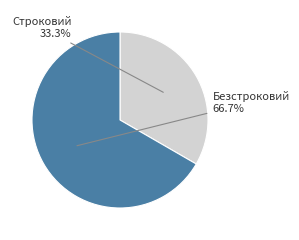

Is there any slice that represents more than half of the pie?

Yes